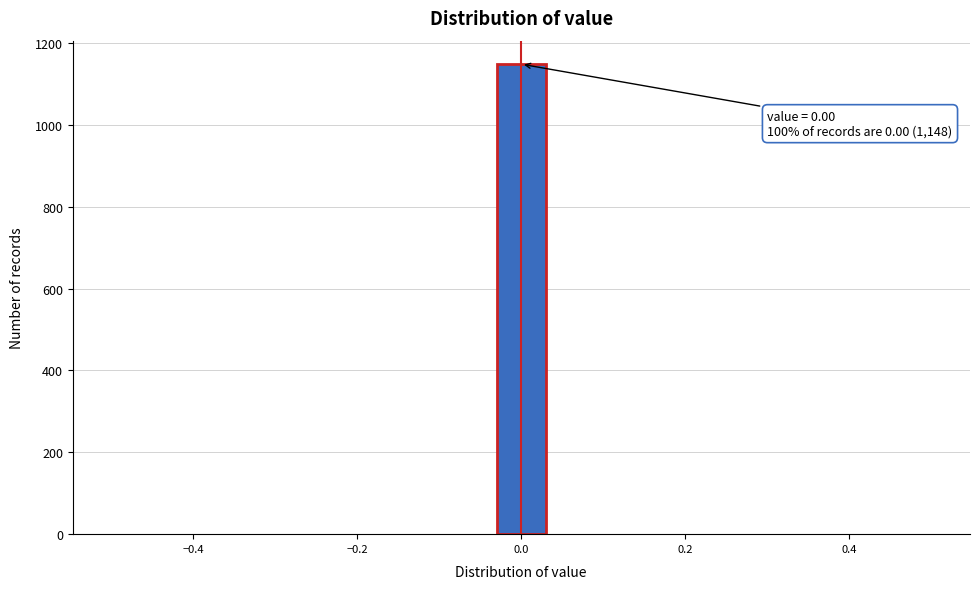

Read against the x-axis, roughly where is the centre of the tallest bar?

0.00